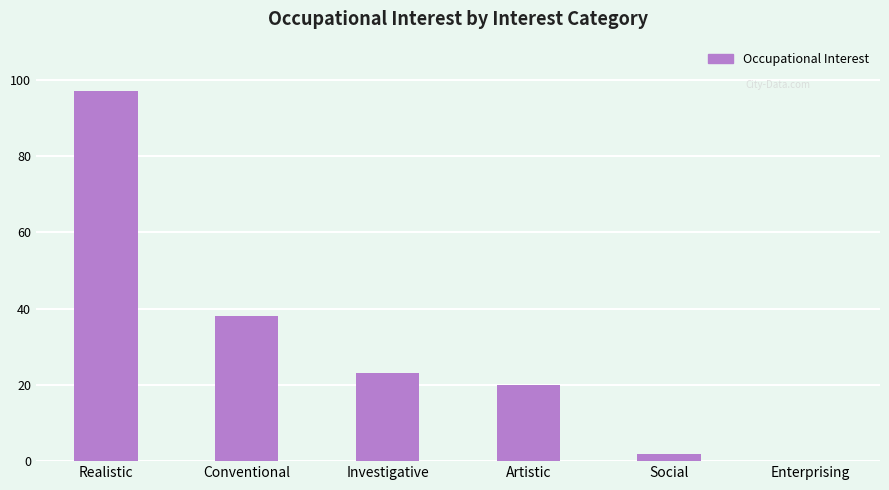

At which label is the value closest to 48?

Conventional